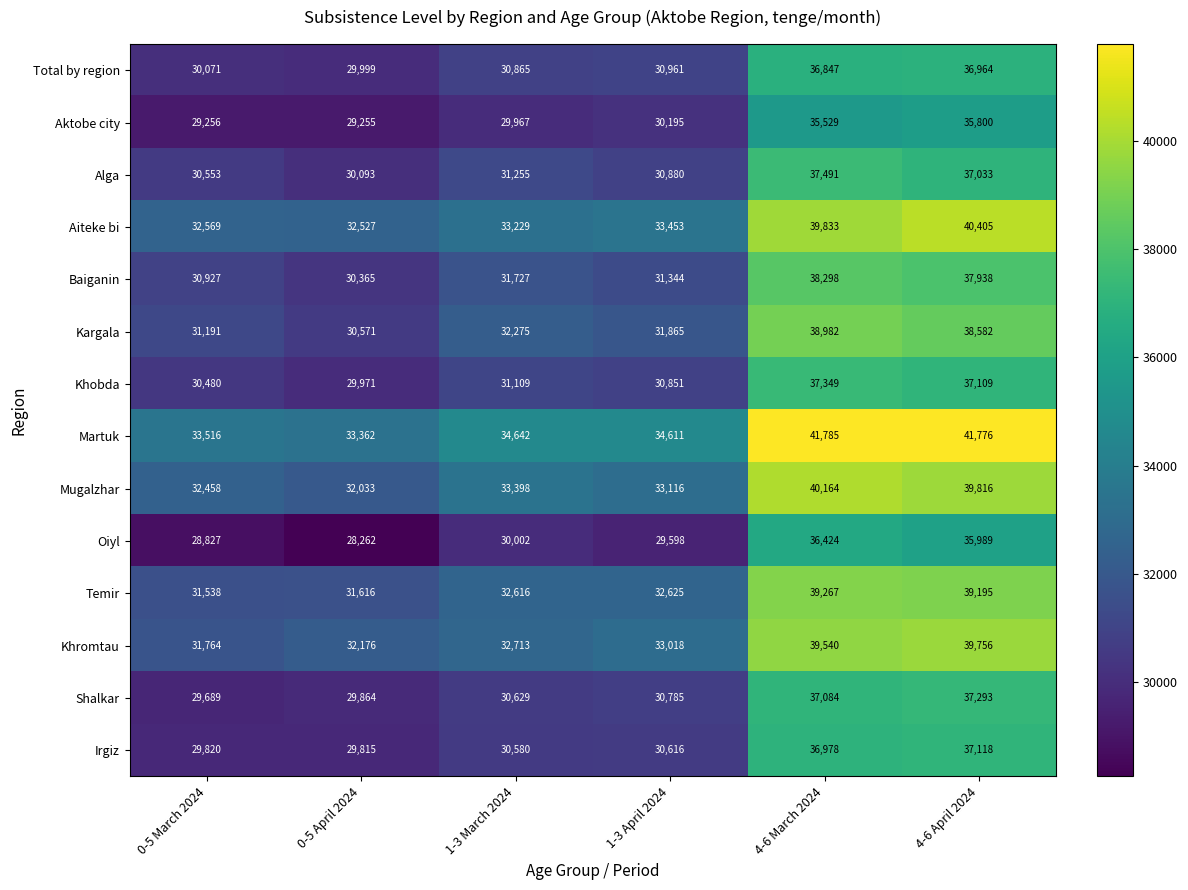

Which series has the widest spread of values?

Martuk